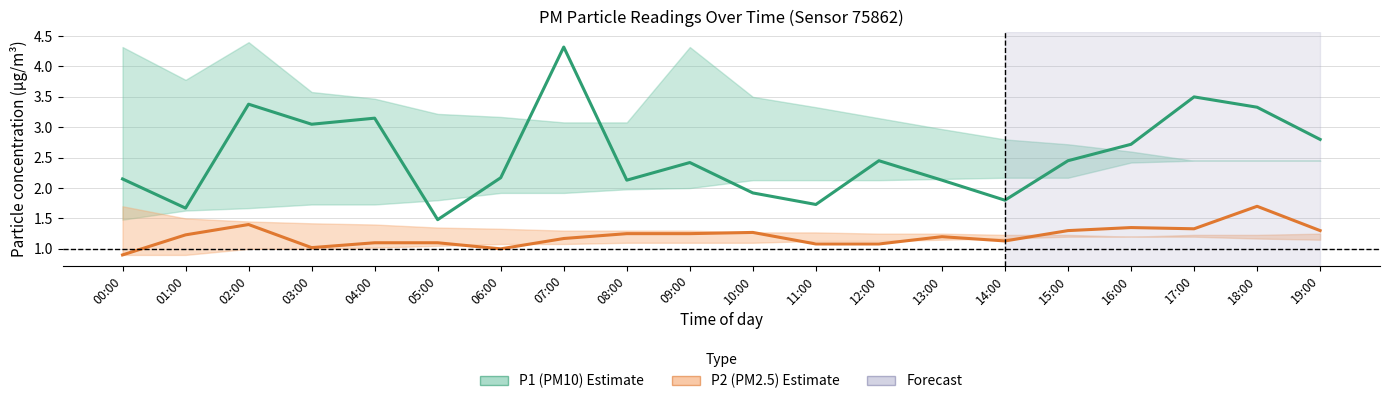

Reading left to right, extract all data points from this chart.

P1 (PM10): 00:00=2.1	01:00=1.7	02:00=3.4	03:00=3.0	04:00=3.1	05:00=1.5	06:00=2.2	07:00=4.3	08:00=2.1	09:00=2.4	10:00=1.9	11:00=1.7	12:00=2.5	13:00=2.1	14:00=1.8	15:00=2.5	16:00=2.7	17:00=3.5	18:00=3.3	19:00=2.8
P2 (PM2.5): 00:00=0.9	01:00=1.2	02:00=1.4	03:00=1.0	04:00=1.1	05:00=1.1	06:00=1.0	07:00=1.2	08:00=1.2	09:00=1.2	10:00=1.3	11:00=1.1	12:00=1.1	13:00=1.2	14:00=1.1	15:00=1.3	16:00=1.4	17:00=1.3	18:00=1.7	19:00=1.3